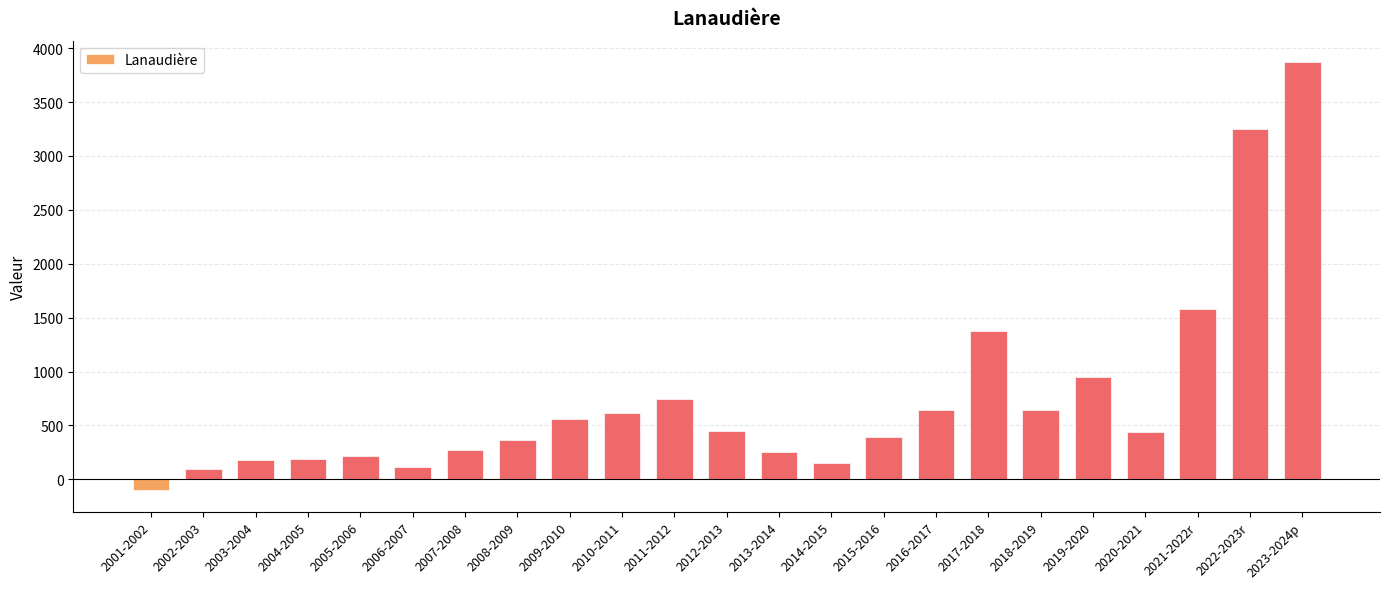

What is the sum of the values at 2014-2015 and 2015-2016?

542